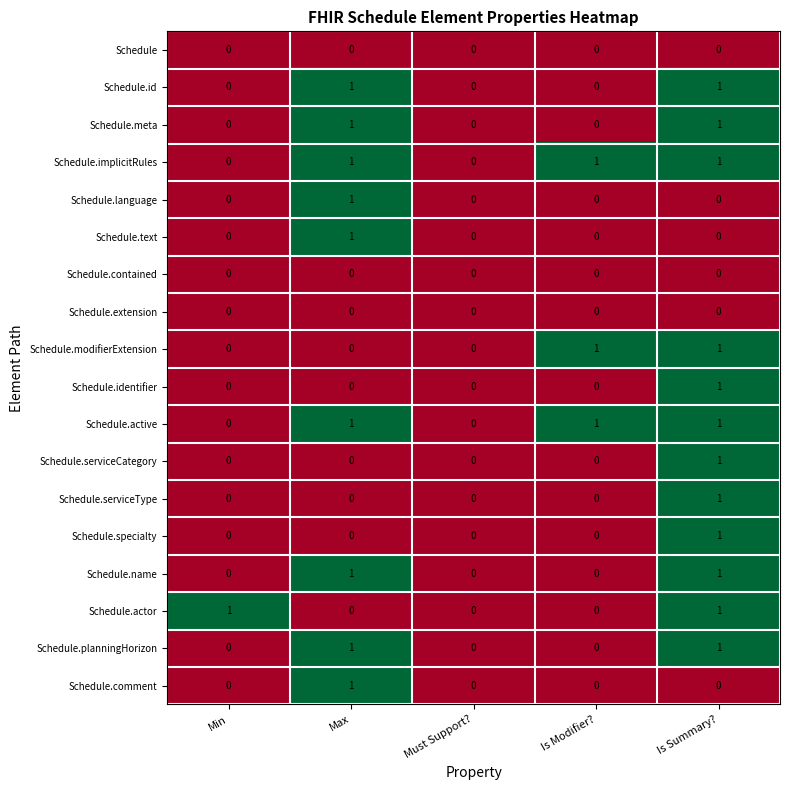

The value of Schedule.active at Must Support? is 0. True or false?

True